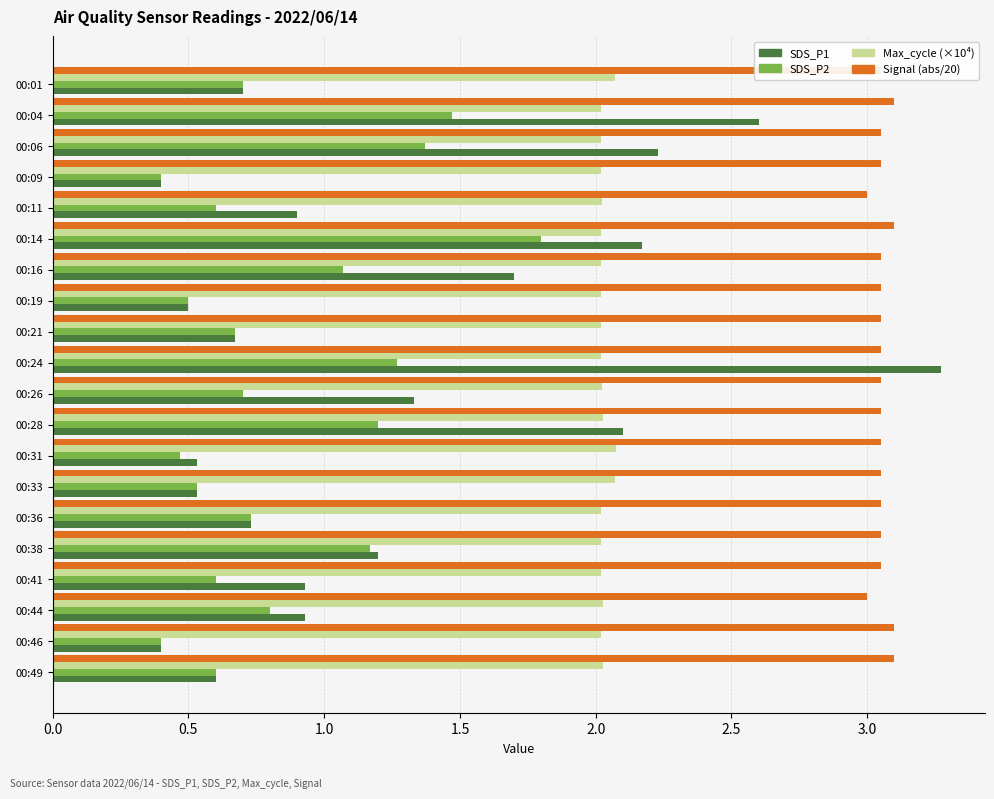

At 00:04, list the series in order from largest to smallest.

Signal (abs/20), SDS_P1, Max_cycle (×10⁴), SDS_P2